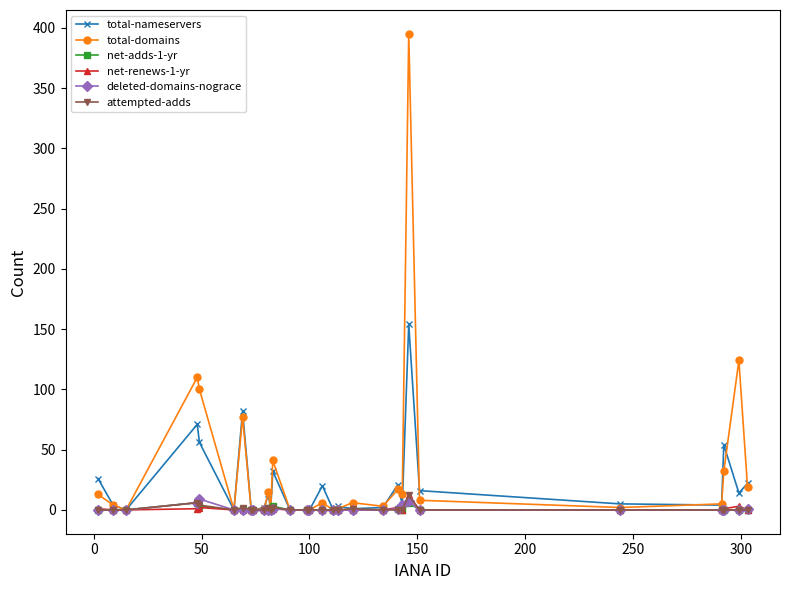

True or false: total-nameservers has more than 0 interior local peaks.

True